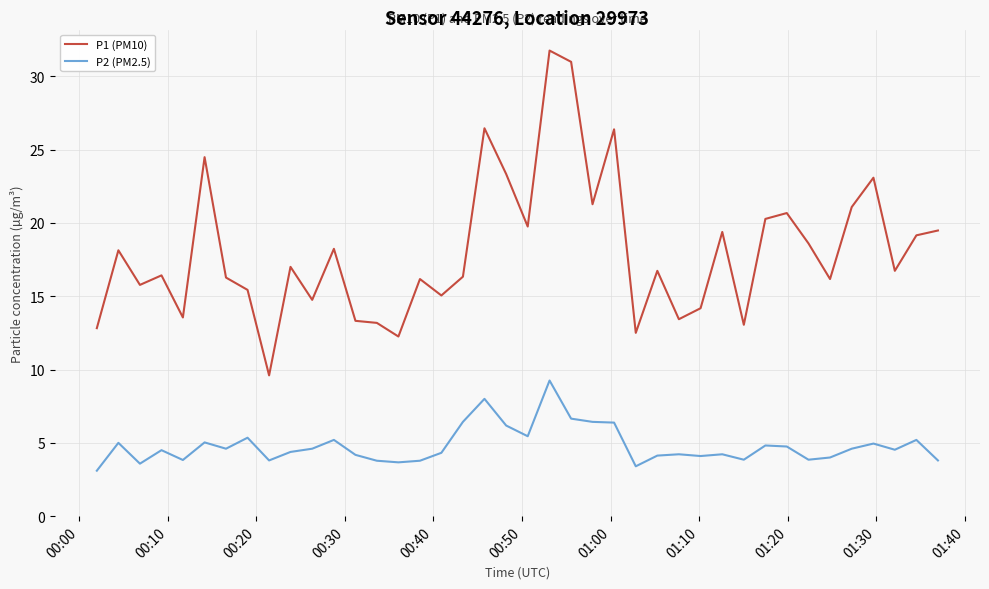

Which series has the largest total across all categories?

P1 (PM10)